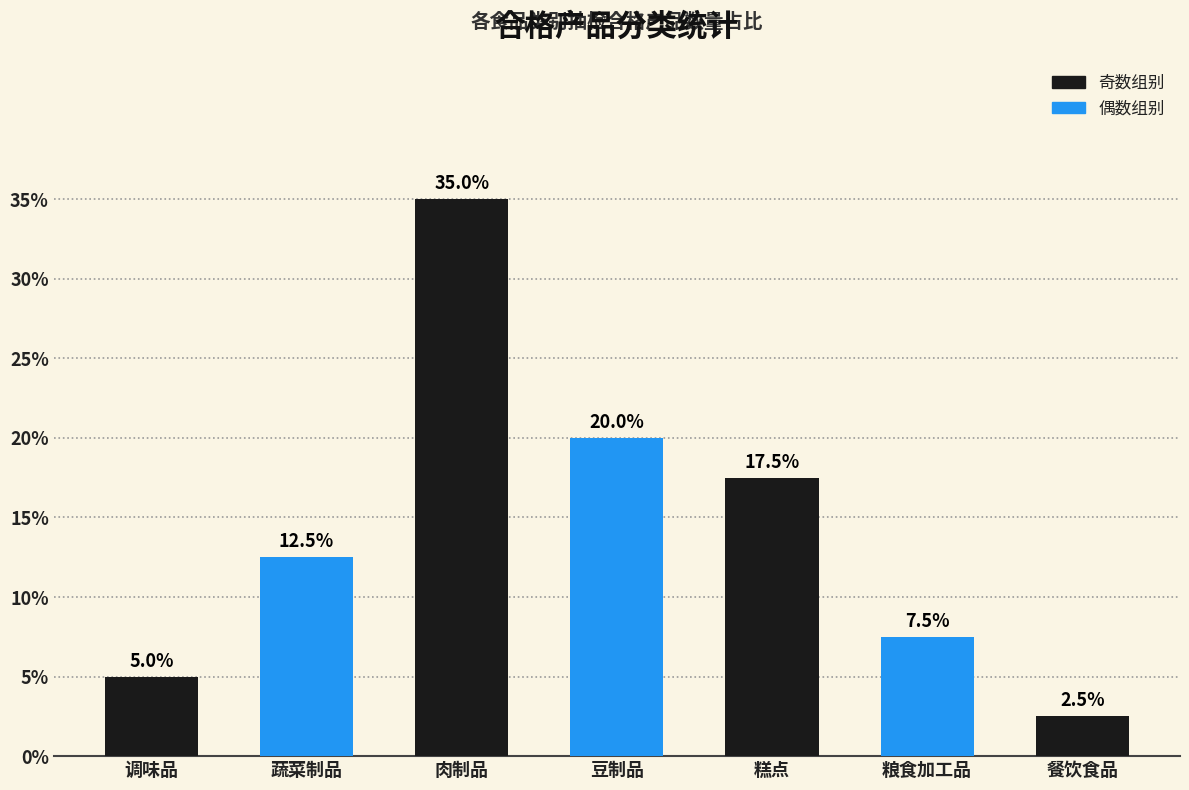

Which category has the highest value across all series?

肉制品